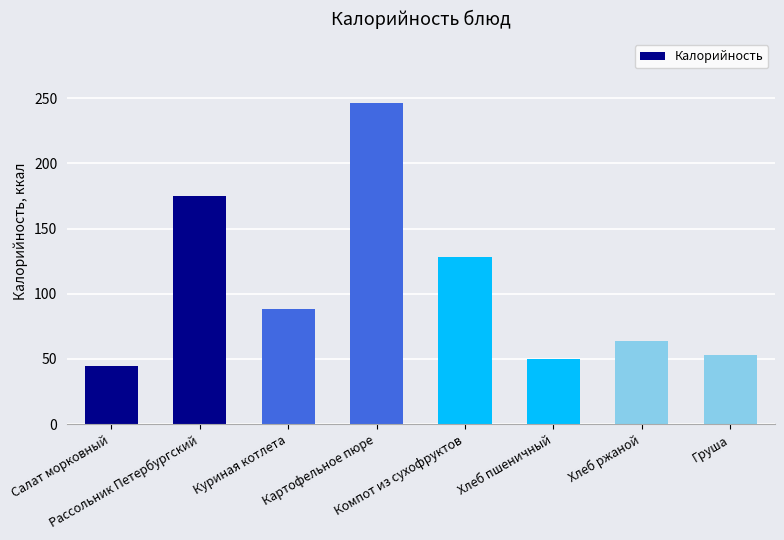

Read the value at Хлеб ржаной.

64.0